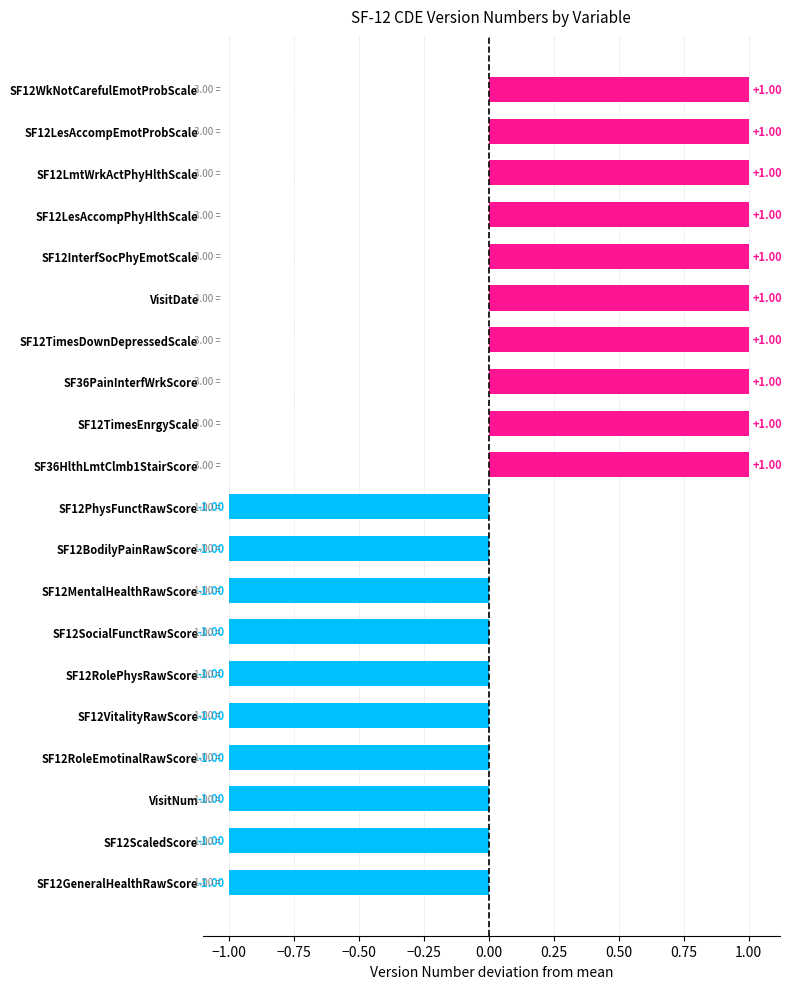

Between SF12WkNotCarefulEmotProbScale and SF12RoleEmotinalRawScore, which is larger?

SF12WkNotCarefulEmotProbScale